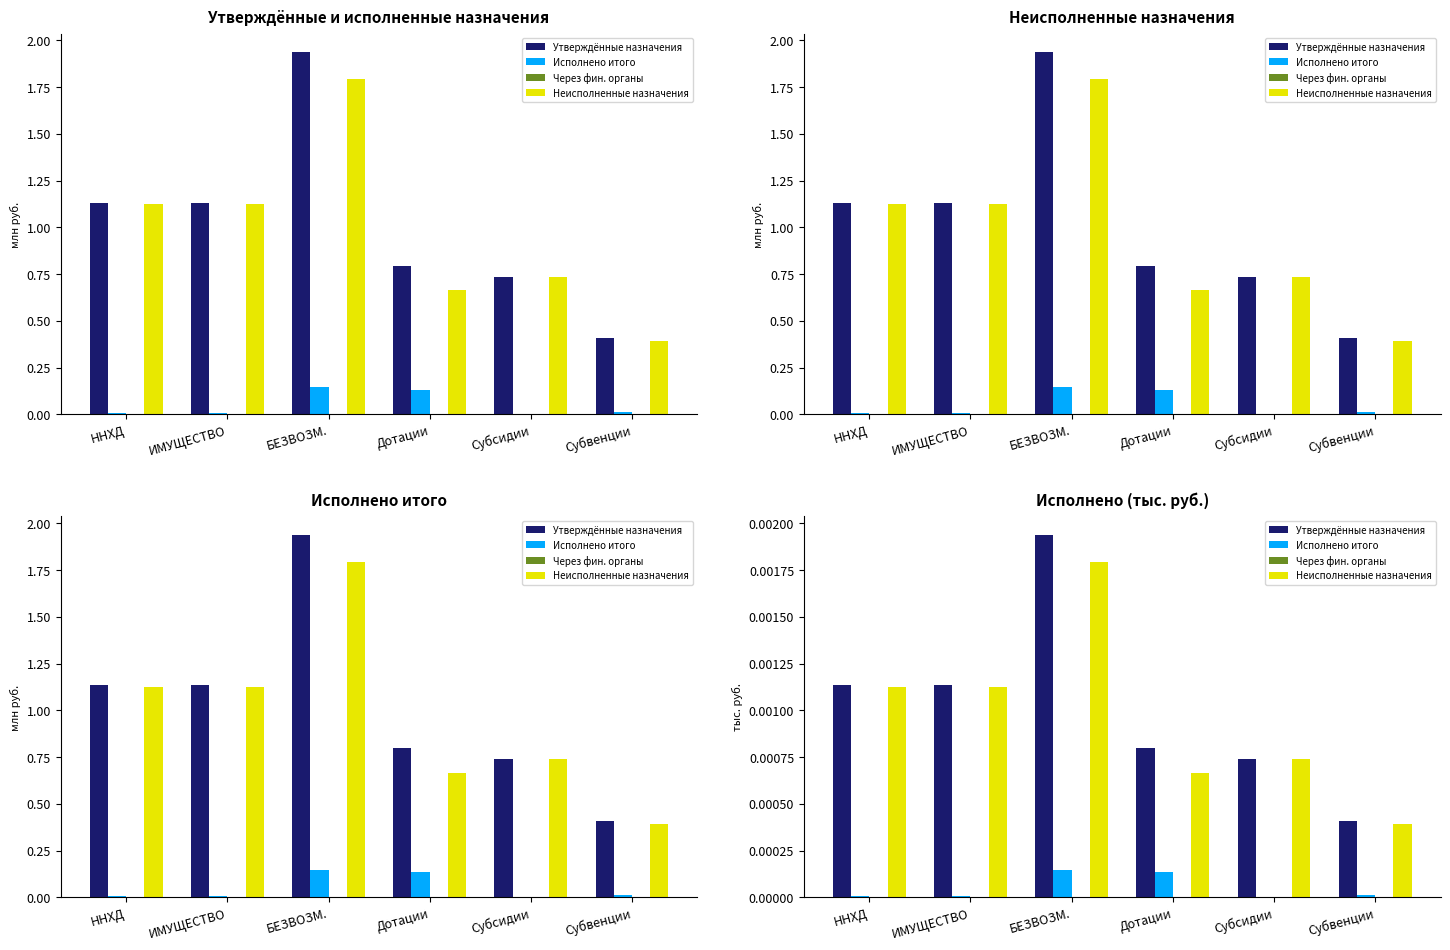

What are all the series names shown in the legend?

Утверждённые назначения, Исполнено итого, Через фин. органы, Неисполненные назначения